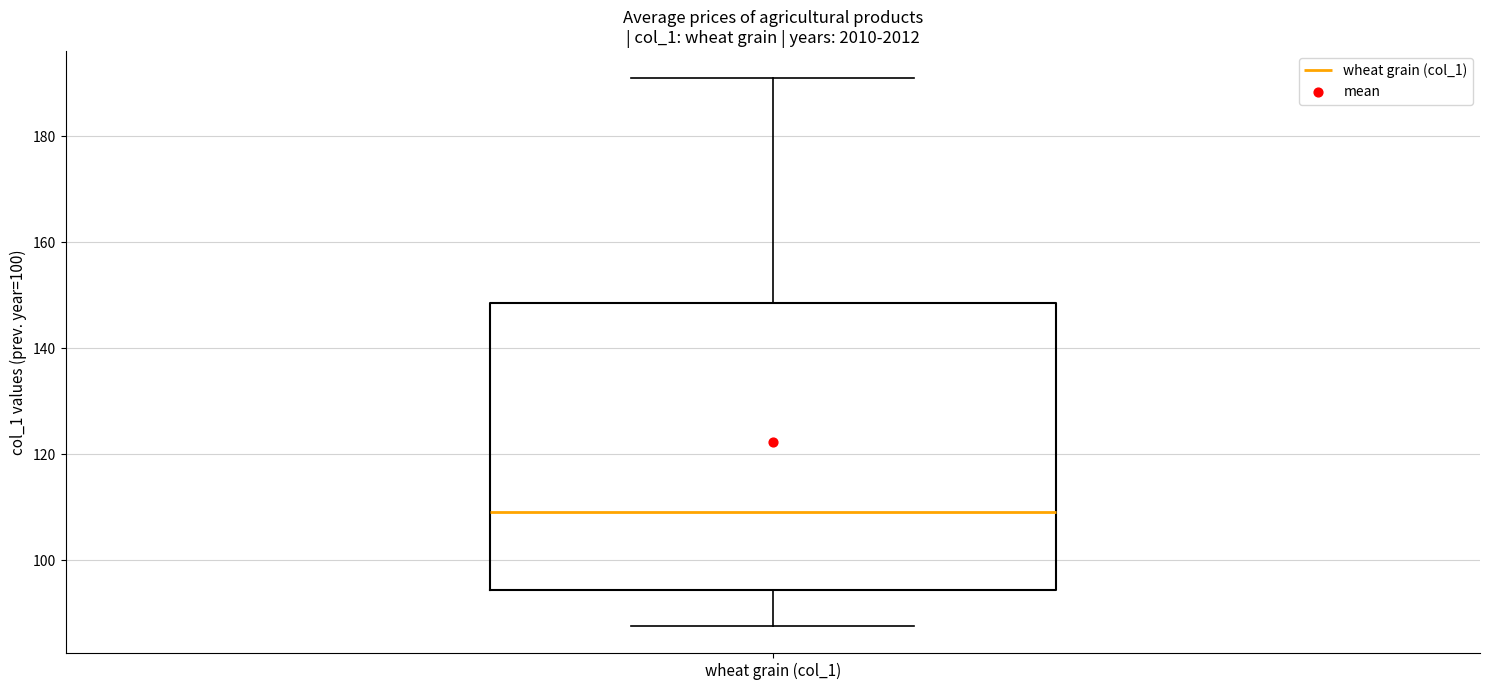

Where is the upper edge of the box for wheat grain (col_1) on the y-axis? The values are not printed on the chart, so give them approximately, as read against the axis.

148